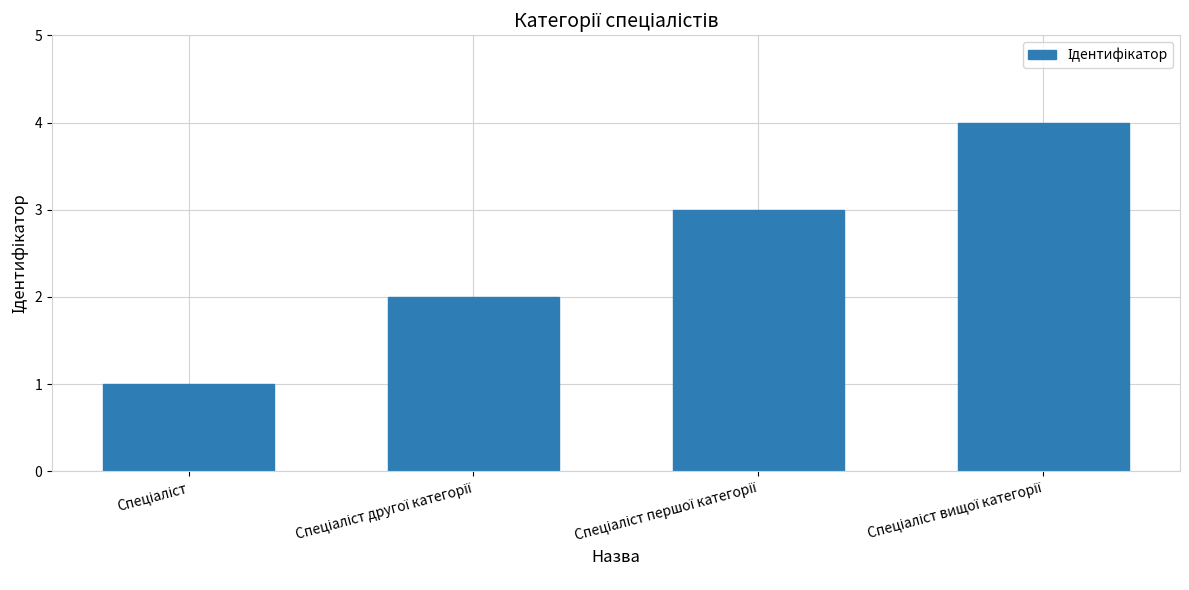

What is the difference between the maximum and minimum values?

3